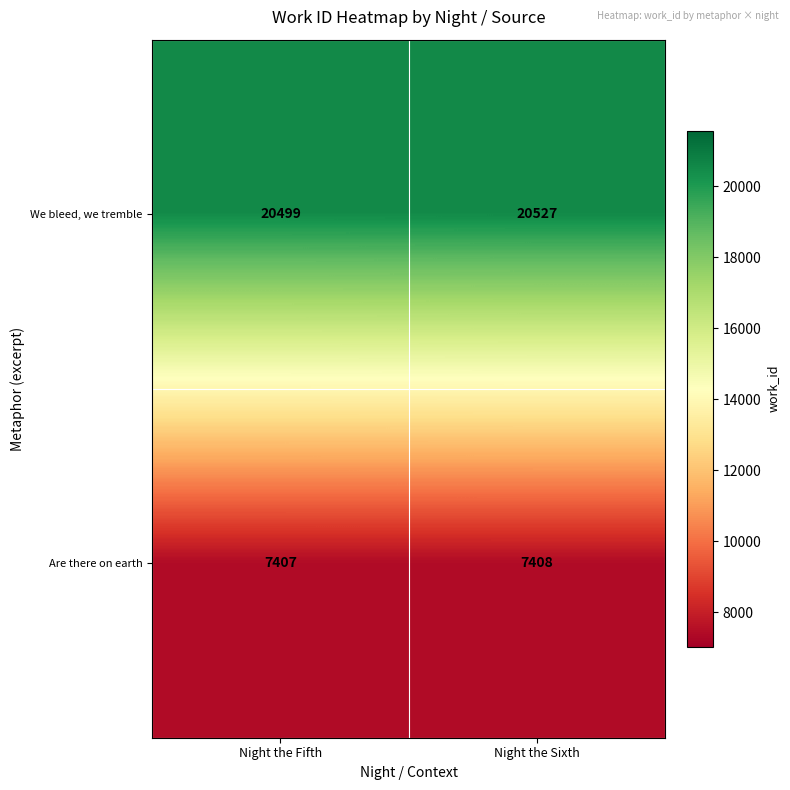

What is the sum of the We bleed, we tremble values at Night the Sixth and Night the Fifth?

41026